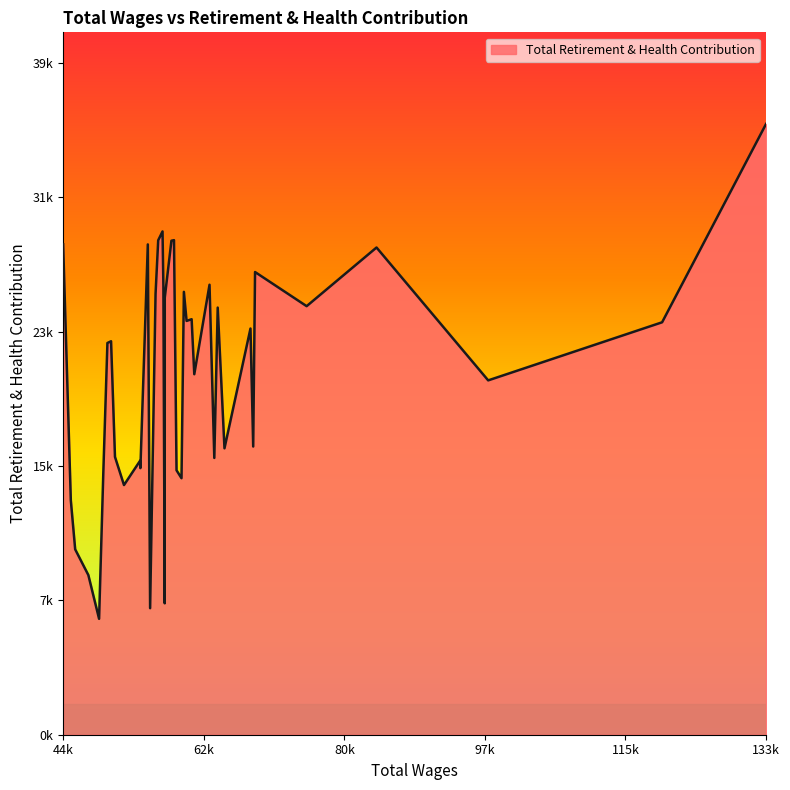

Is this an area chart (filled region under the line)?

Yes